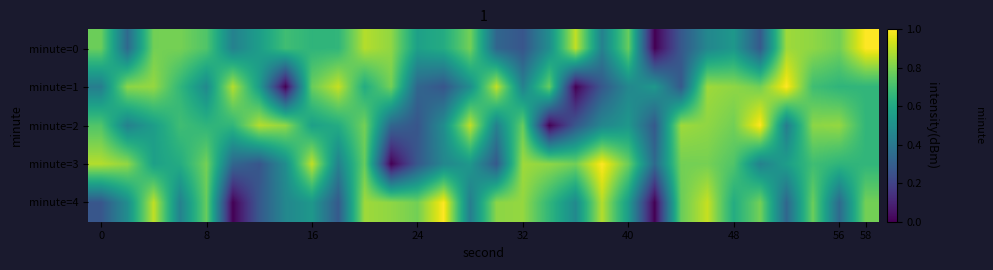

Which label corresponds to the smallest value in the chart?

21